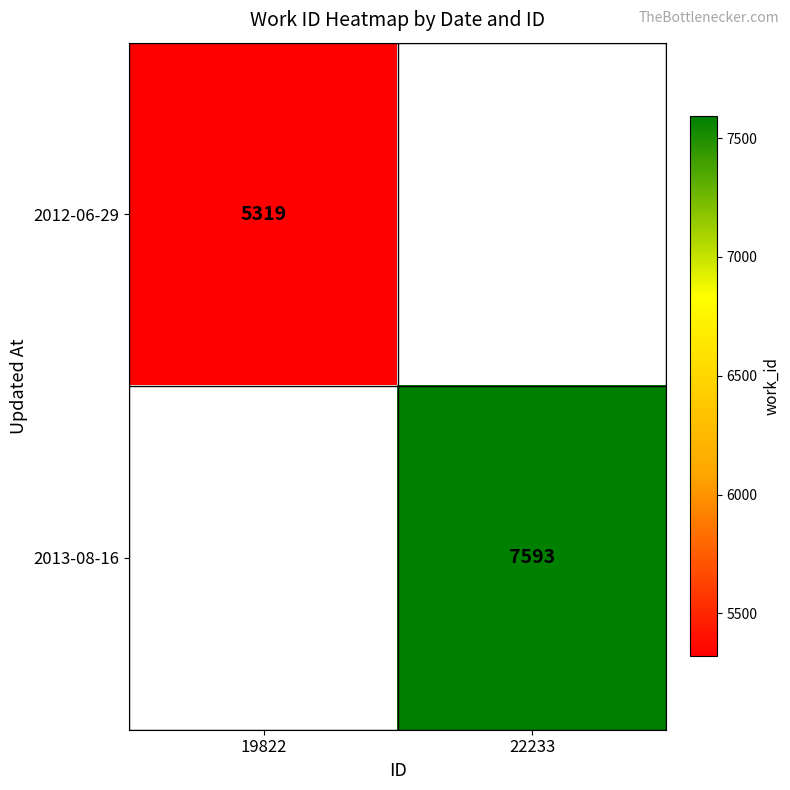

True or false: 2012-06-29 has a value of 1190 at 19822.

False